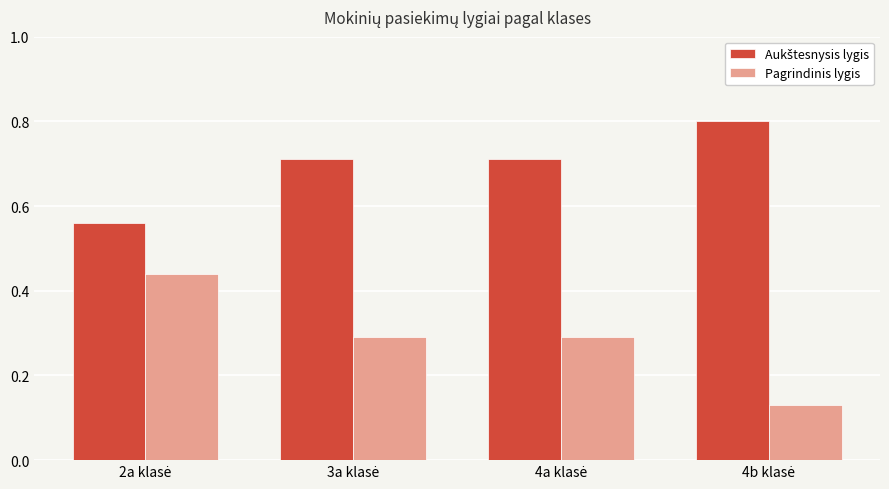

At how many categories does at least one series exceed 0?

4